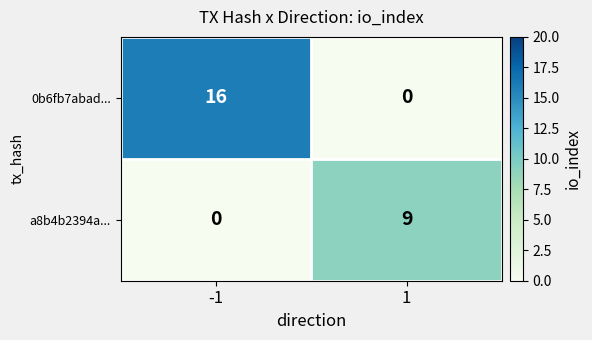

Between -1 and 1, which series saw the biggest shift?

0b6fb7abad...